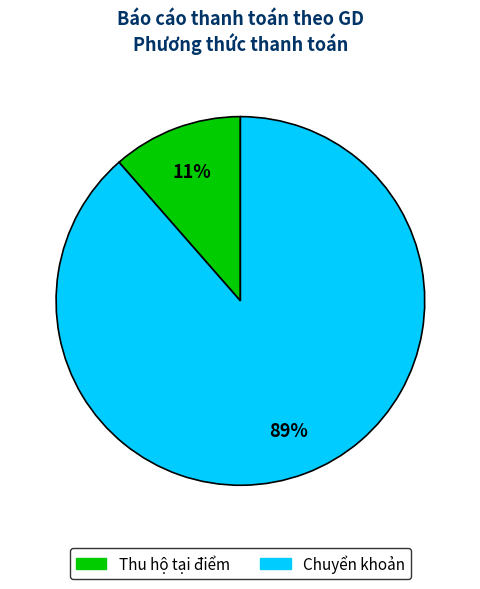

Count the number of slices in the pie.

2